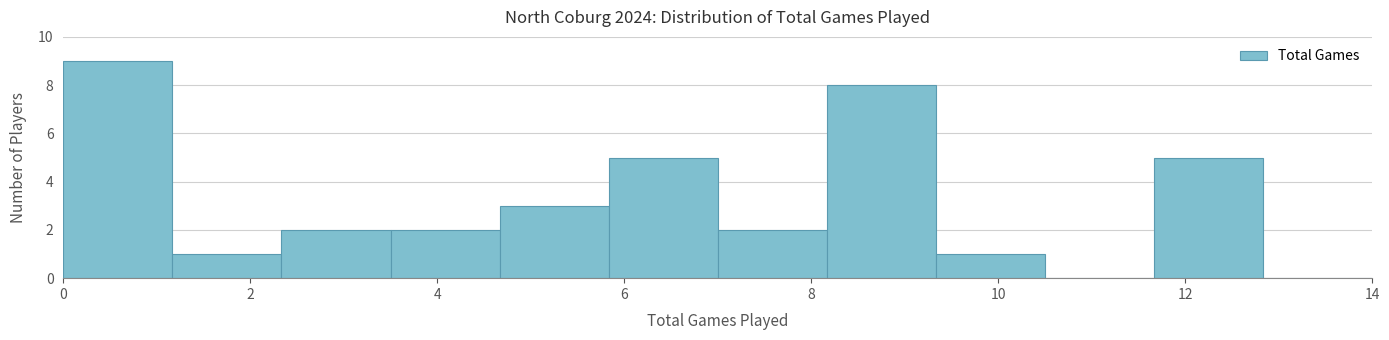

Reading left to right, list every bar in this chart as the range it spans on the x-axis followed by its height. Neither the bar edges nor the heights are printed on the chart, so give them approximately, as read against the axes.

0.0 to 1.2: 9
1.2 to 2.4: 1
2.4 to 3.6: 2
3.6 to 4.6: 2
4.6 to 5.8: 3
5.8 to 7.0: 5
7.0 to 8.2: 2
8.2 to 9.4: 8
9.4 to 10.6: 1
10.6 to 11.6: 0
11.6 to 12.8: 5
12.8 to 14.0: 0